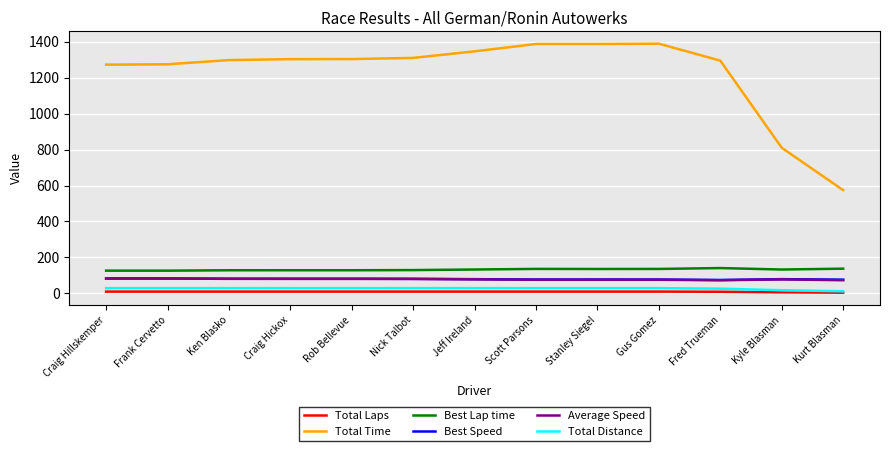

Which series has the largest total across all categories?

Total Time